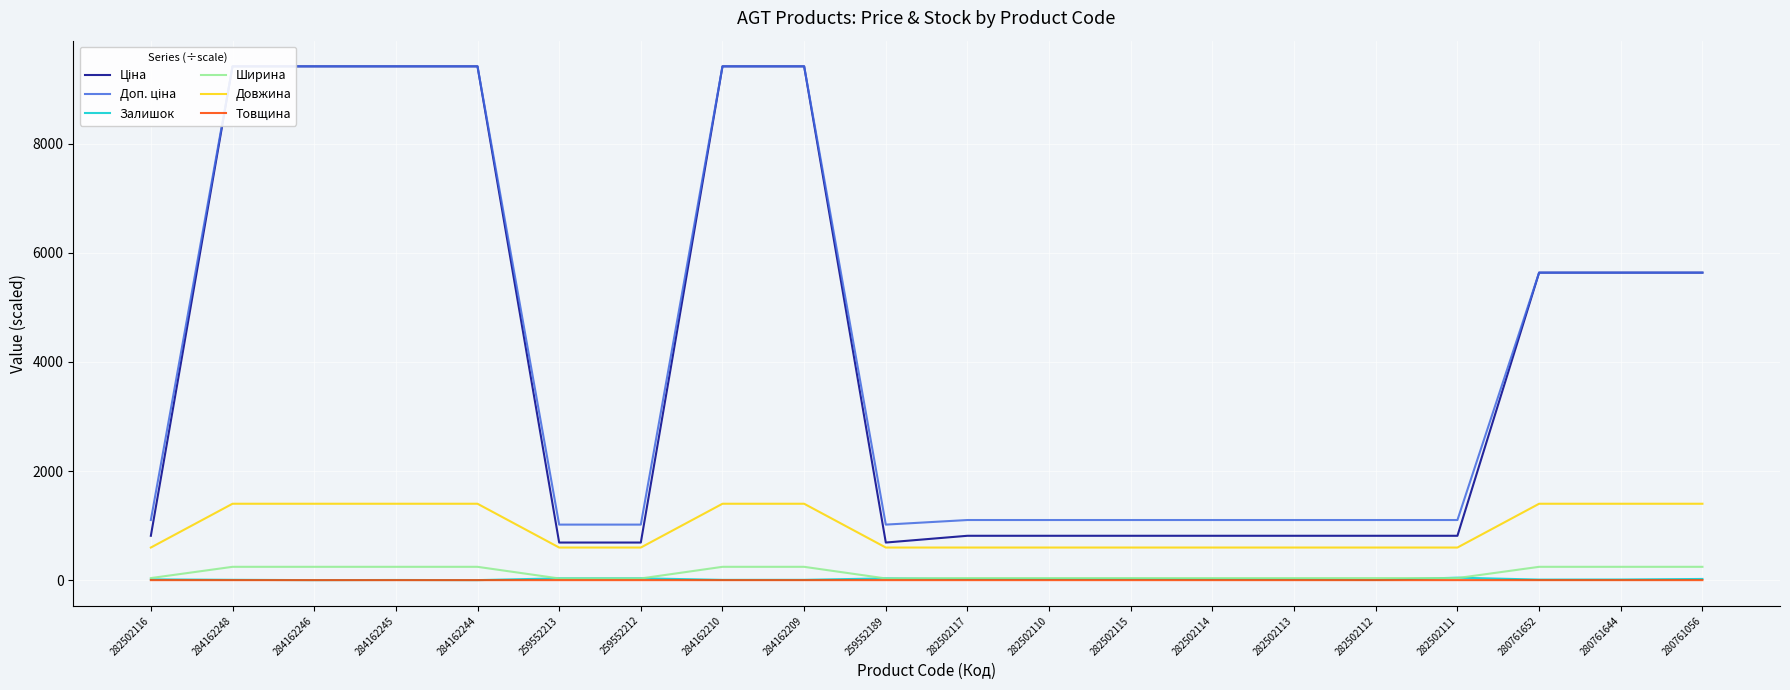

True or false: Товщина has a value of 0.2 at 284162248.

False